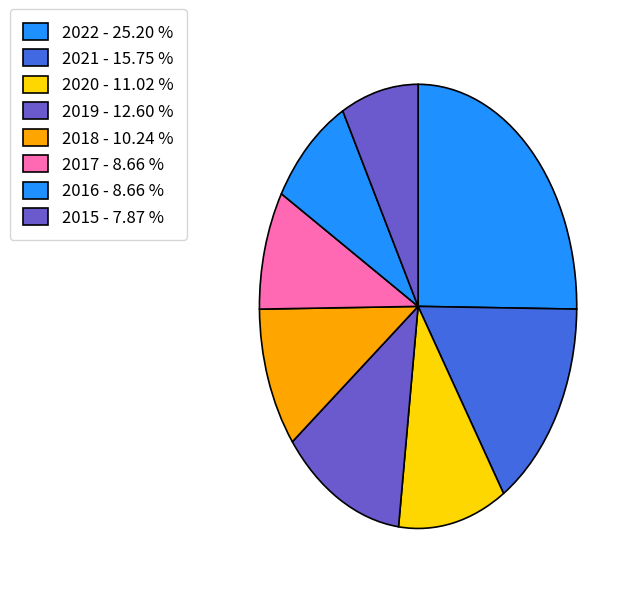

The 2022 slice represents 15% of the pie. True or false?

False